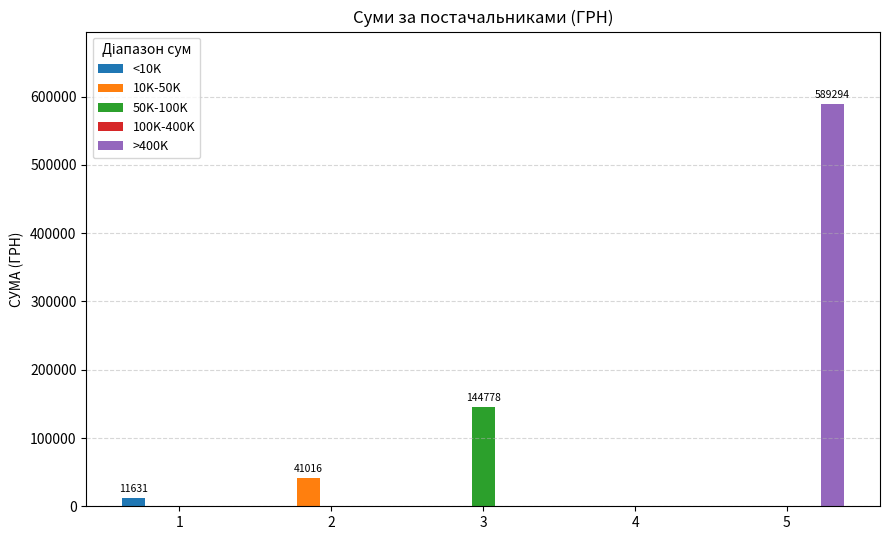

What is the difference between the >400K values at 5 and 1?

589293.8